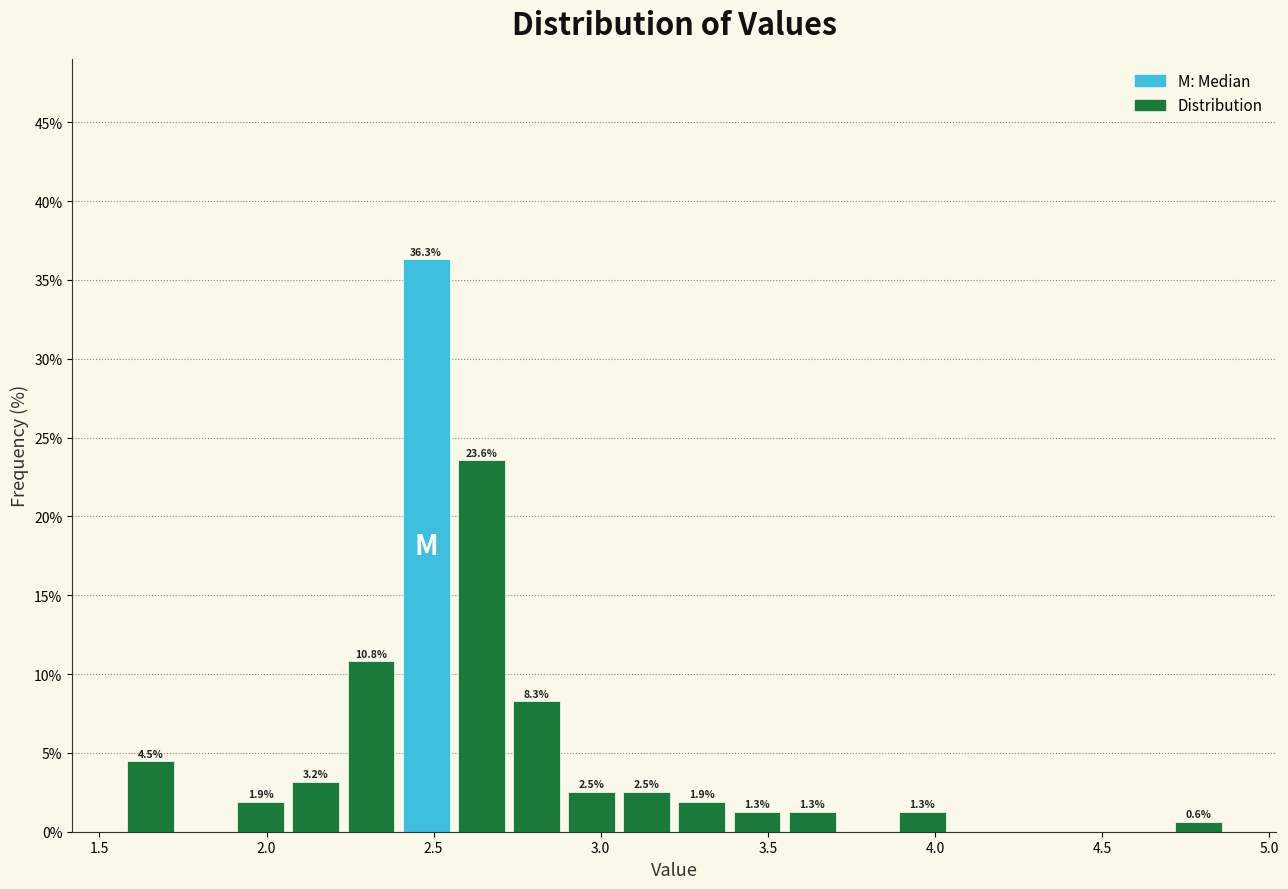

Read against the x-axis, roughly where is the centre of the tallest bar?

2.50